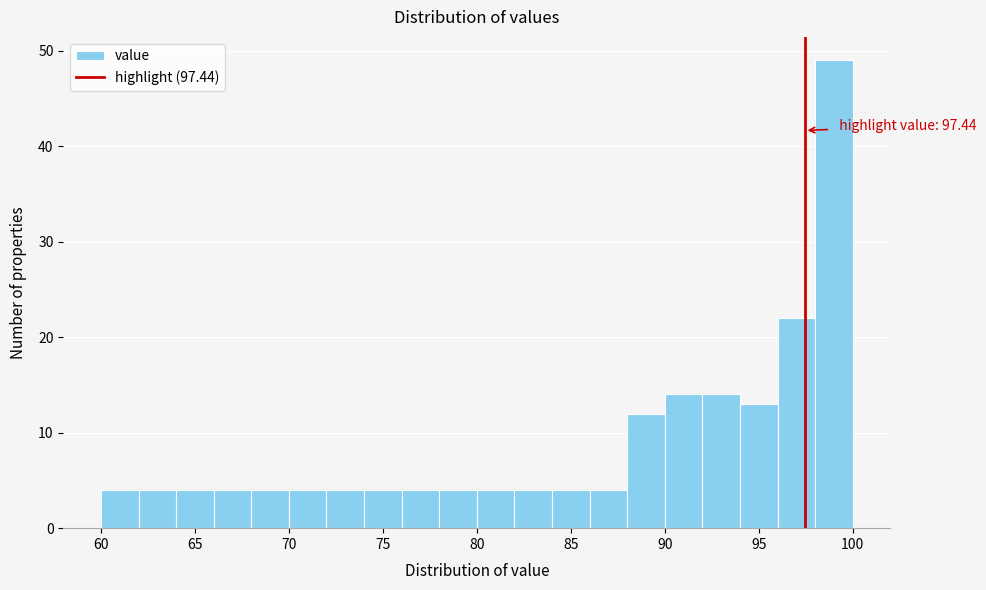

Over which range of the x-axis is the bar tallest?

98 to 100